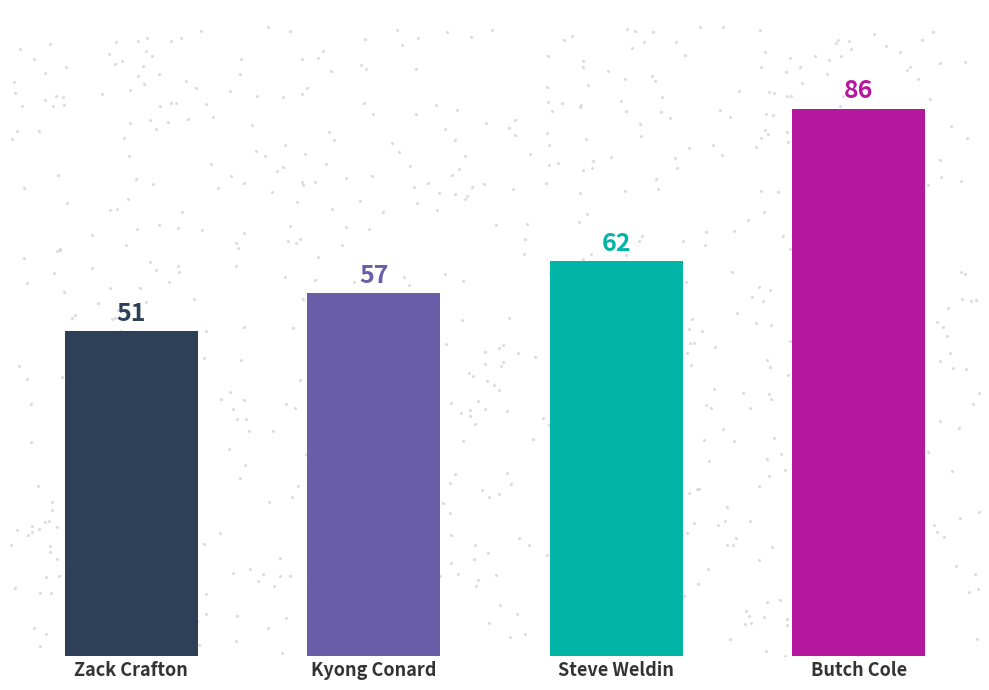

Between Butch Cole and Zack Crafton, which is larger?

Butch Cole